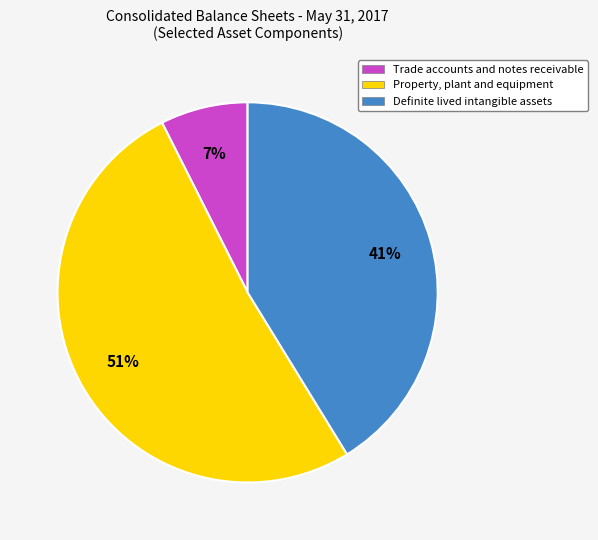

To the nearest percent, what is the difference between the Property, plant and equipment and Trade accounts and notes receivable slice percentages?

44%